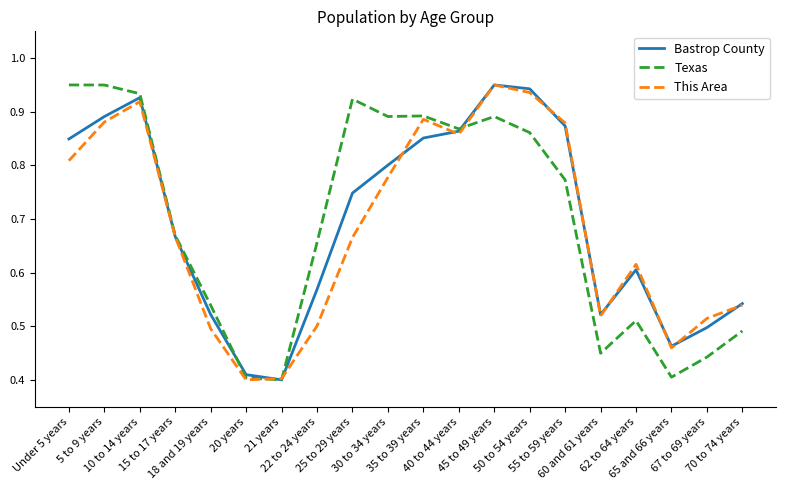

Which series has the largest range (max minus min)?

Bastrop County